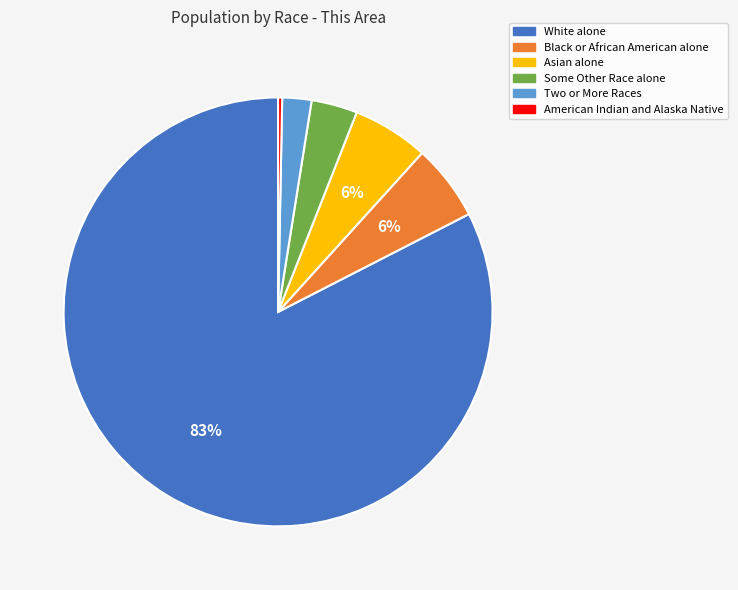

Between Some Other Race alone and White alone, which is larger?

White alone